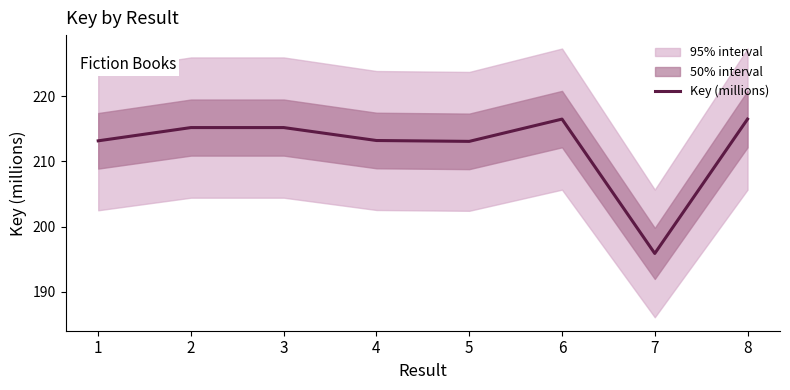

Reading left to right, what are all the values shown in this chart?

213.2	215.2	215.2	213.2	213.1	216.5	195.9	216.5